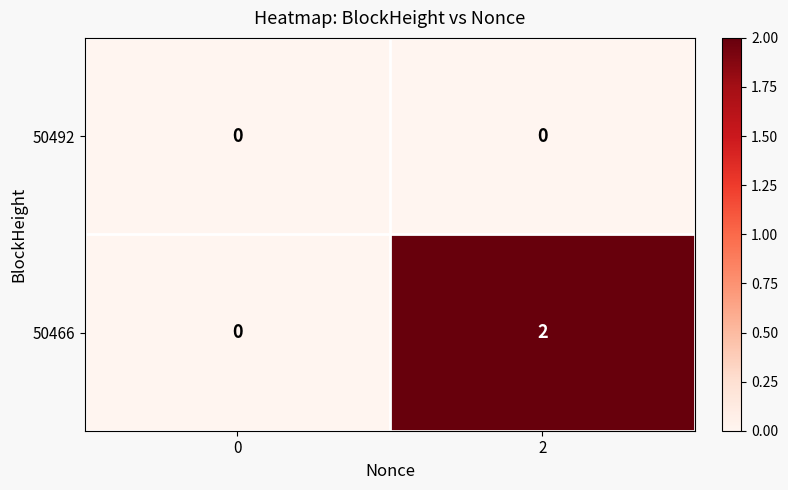

Reading right to left, list all the values displayed in this chart.

50492: 2=0	0=0
50466: 2=2	0=0